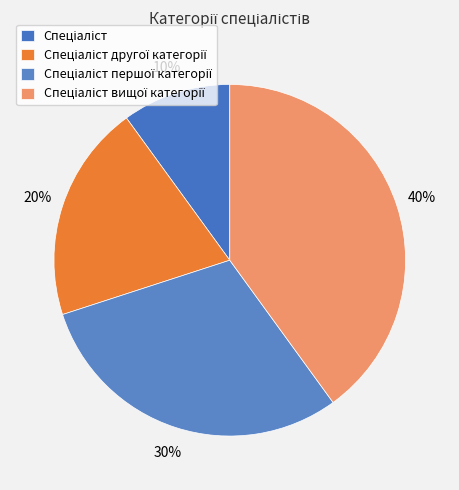

Does any single category account for the majority?

No